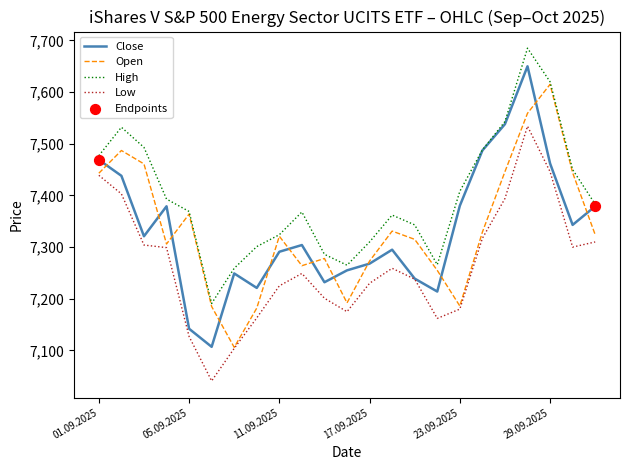

Which series has the largest total across all categories?

High